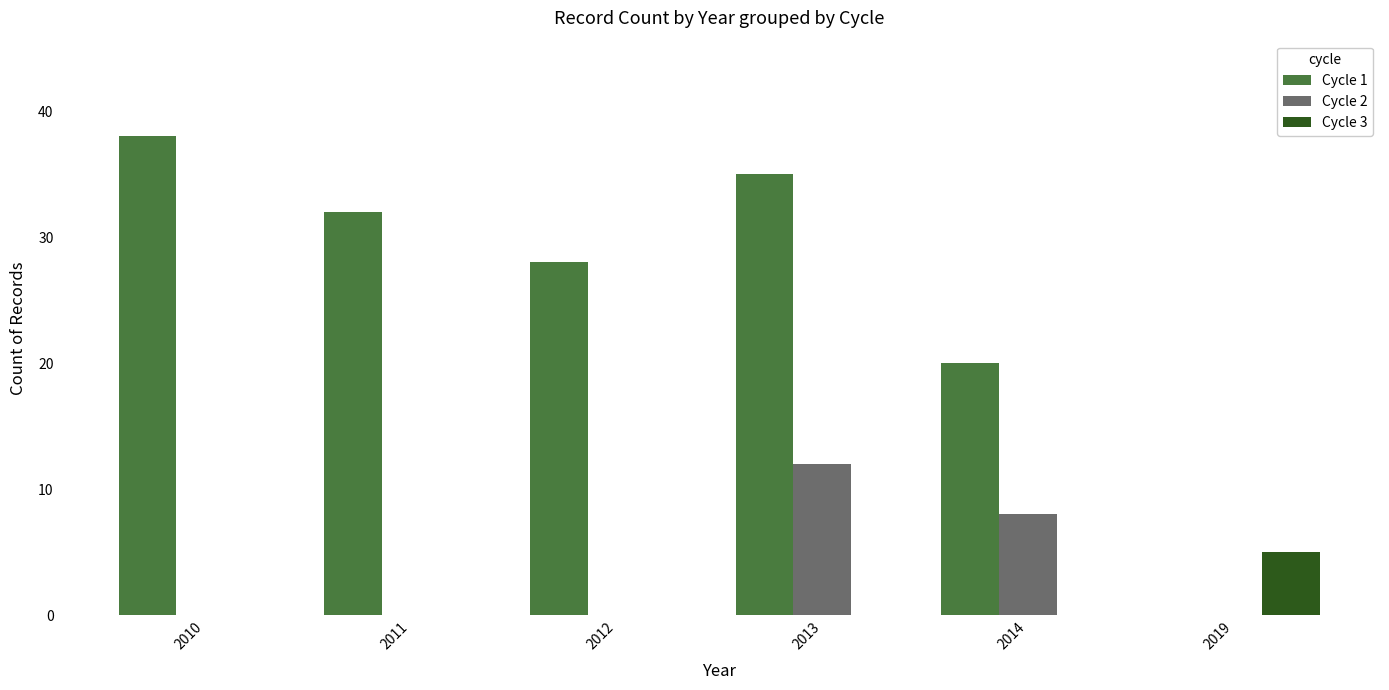

How many groups of bars are there?

6